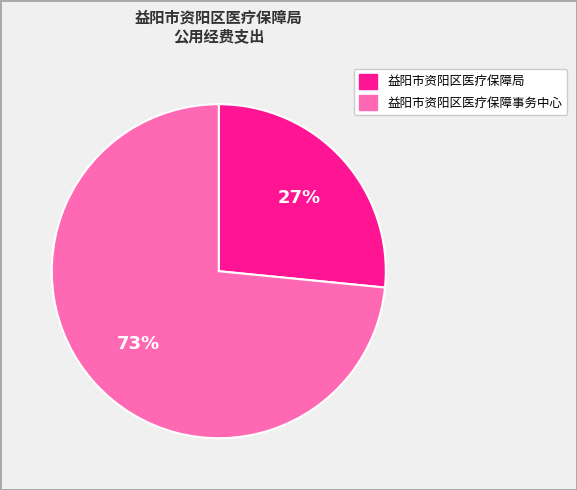

Is it true that 益阳市资阳区医疗保障局 is 33% of the pie?

False